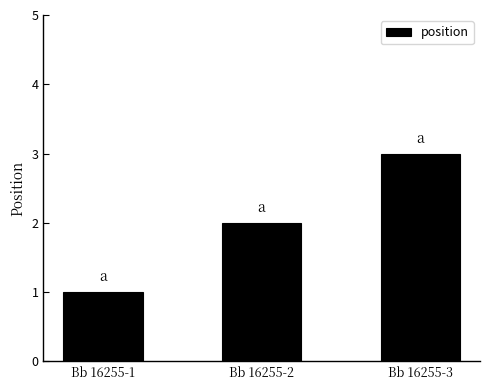

Read the value at Bb 16255-3.

3